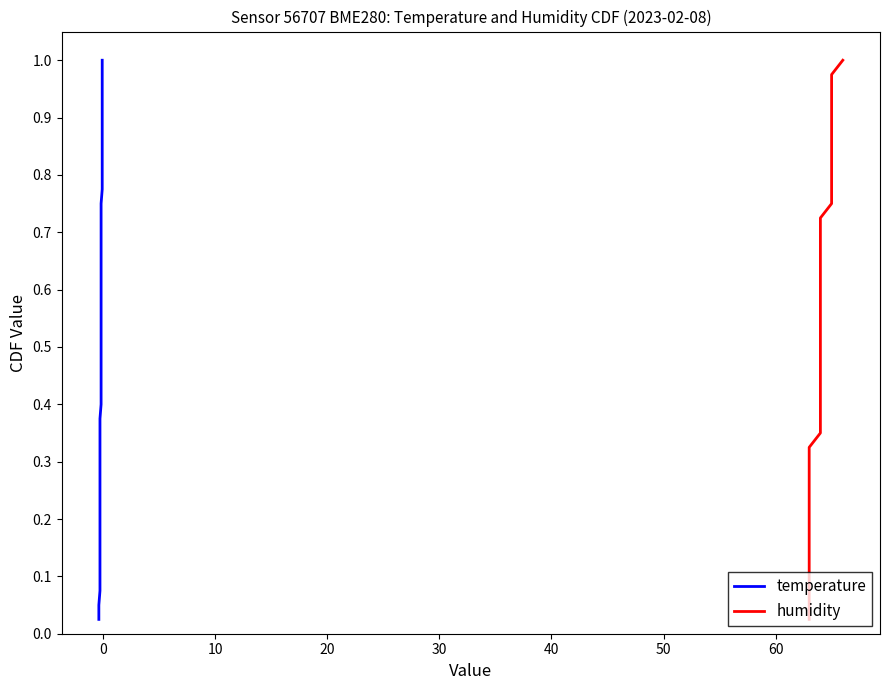

What are all the series names shown in the legend?

temperature, humidity